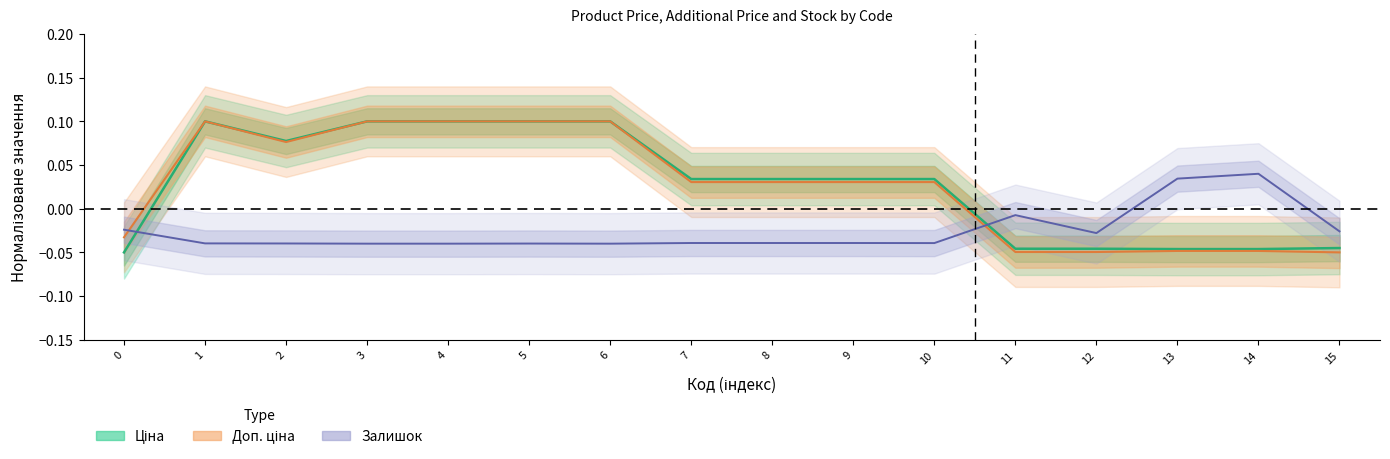

After their last crossing, which series has the higher values: Доп. ціна or Залишок?

Залишок